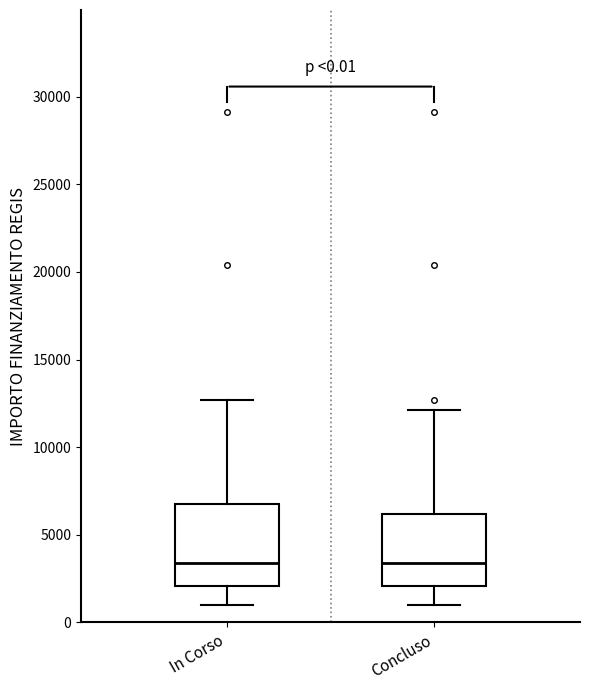

Comparing the boxes themselves (not the whiskers), which one is the tallest?

In Corso